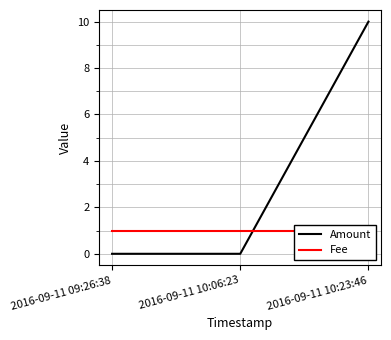

What is the total value across all series at 2016-09-11 10:23:46?

11